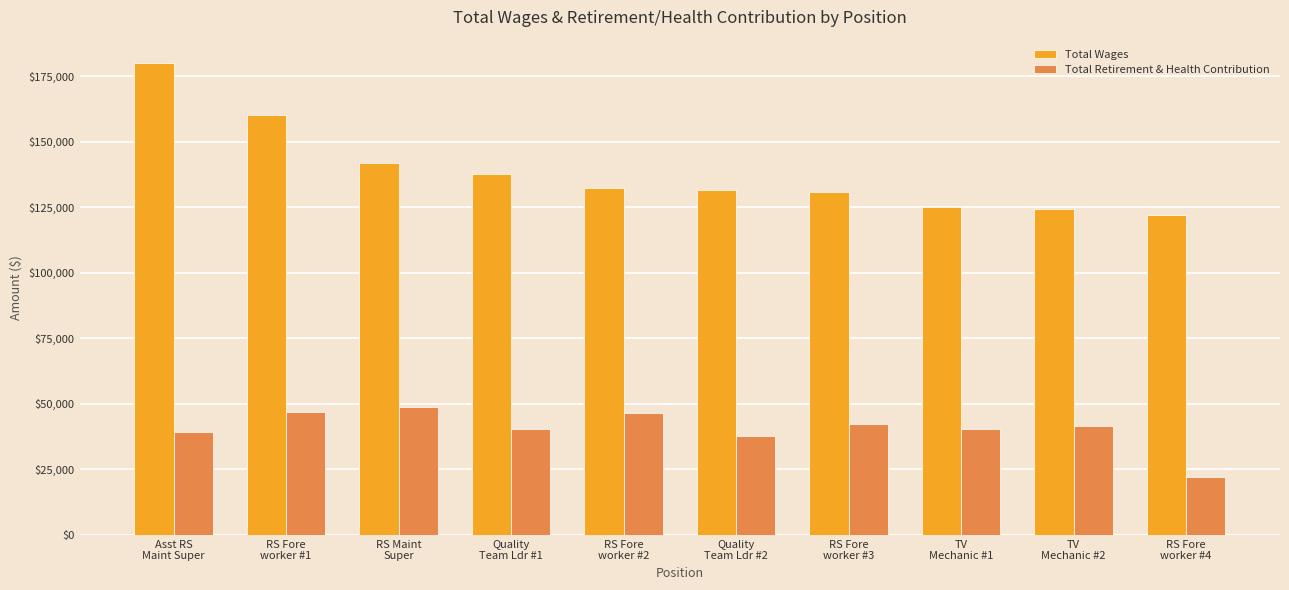

Which series has the widest spread of values?

Total Wages